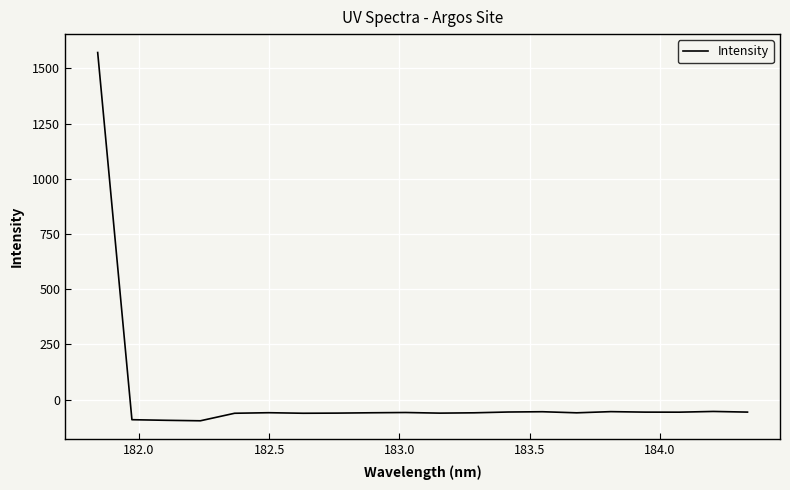

What is the maximum value shown in the chart?

1572.1